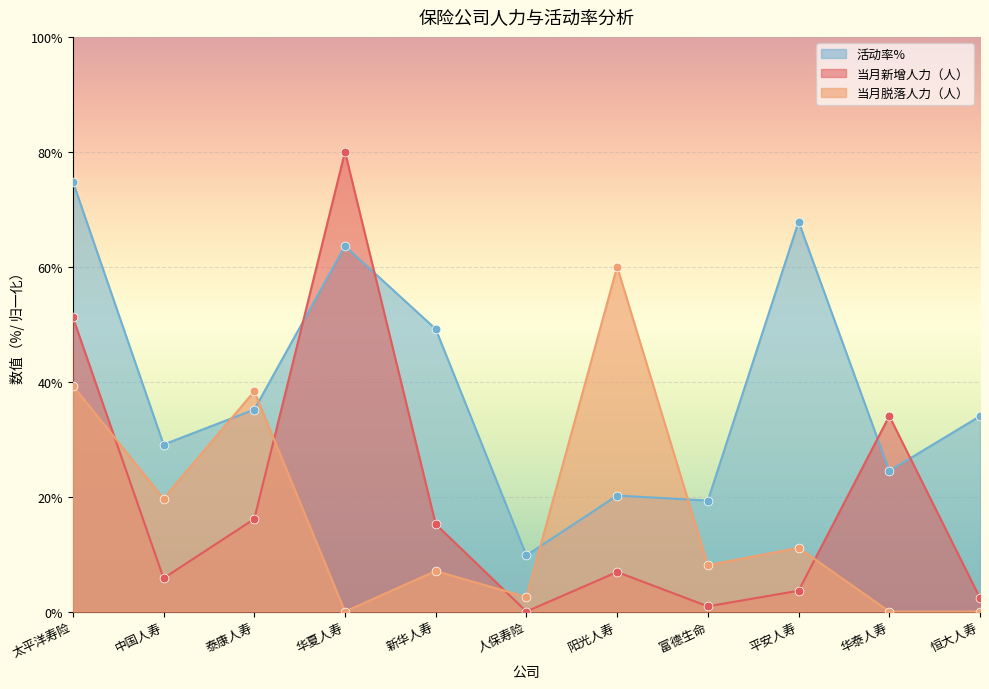

Which series reaches the maximum Y coordinate?

当月新增人力（人）